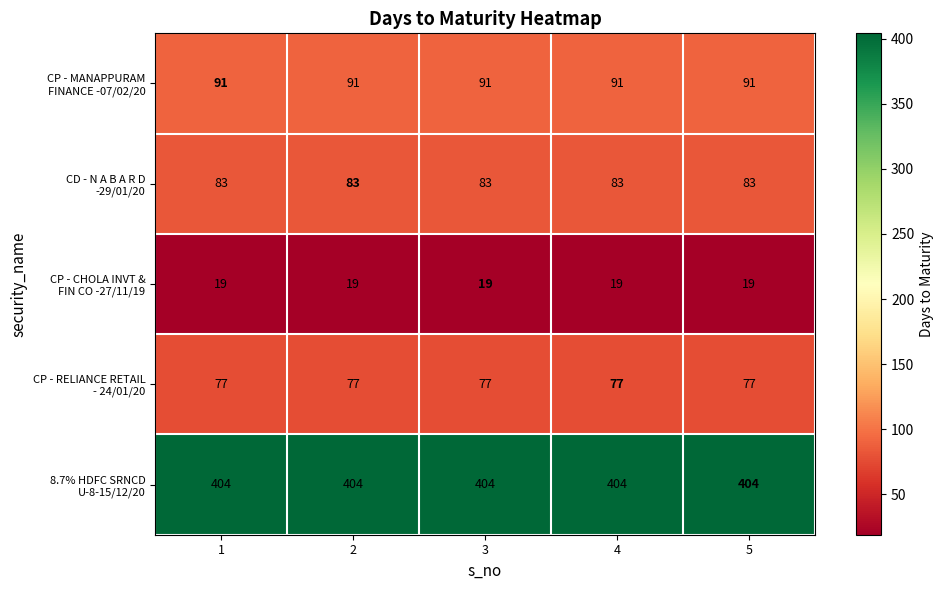

What is the minimum value shown in the chart?

19